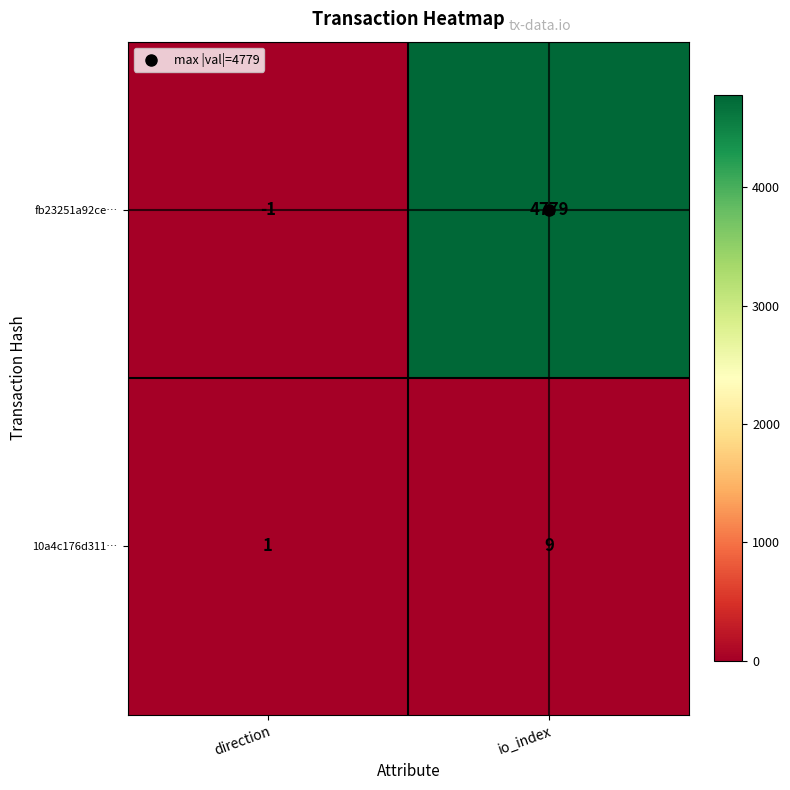

What is the average value of the fb23251a92ce… series?

2389